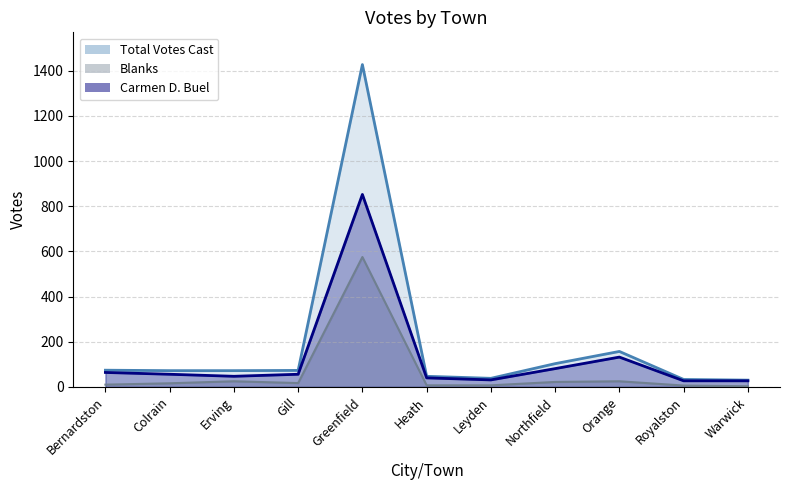

What is the difference between the Carmen D. Buel line values at Colrain and Warwick?

29